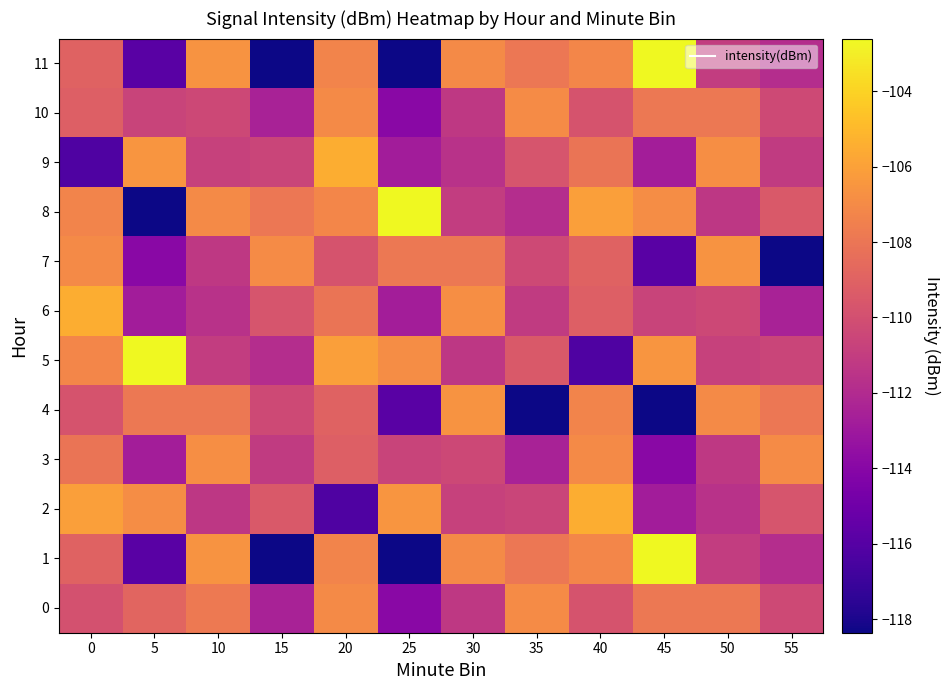

Which has a higher value, 30 or 5?

5